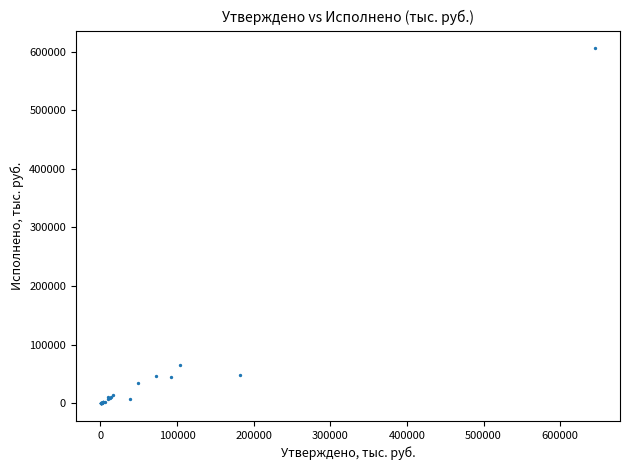

What Y value in the scatter plot is closest to 302842?

65622